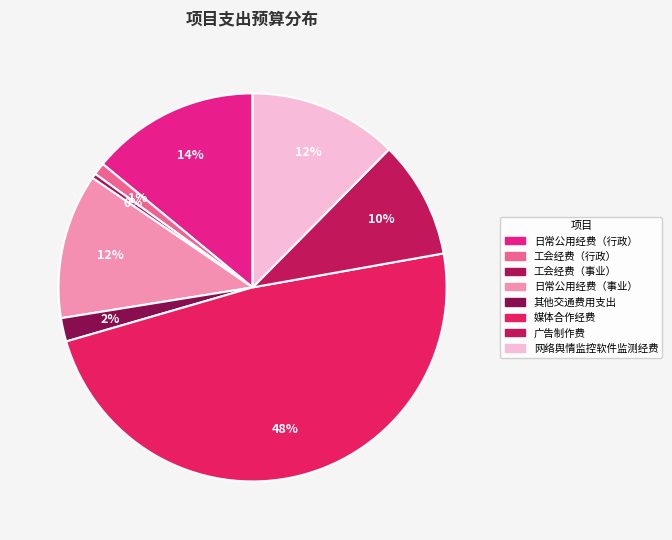

Does 网络舆情监控软件监测经费 account for over 50% of the chart?

No